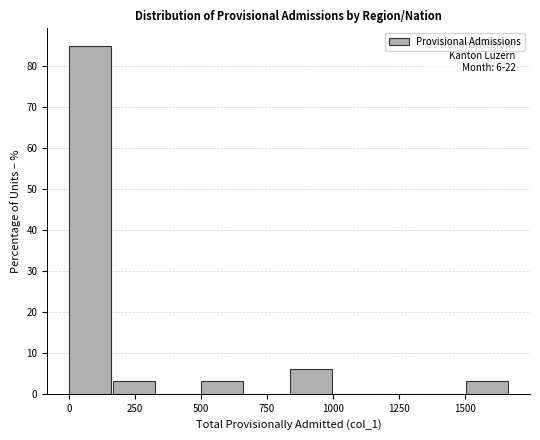

Read against the x-axis, roughly where is the centre of the tallest bar?

100